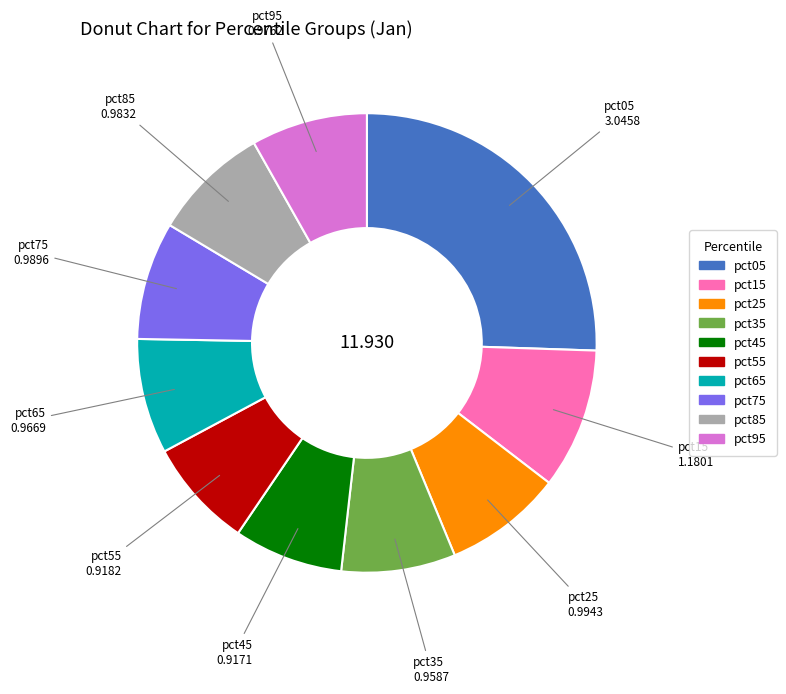

Which category has the biggest portion of the pie?

pct05